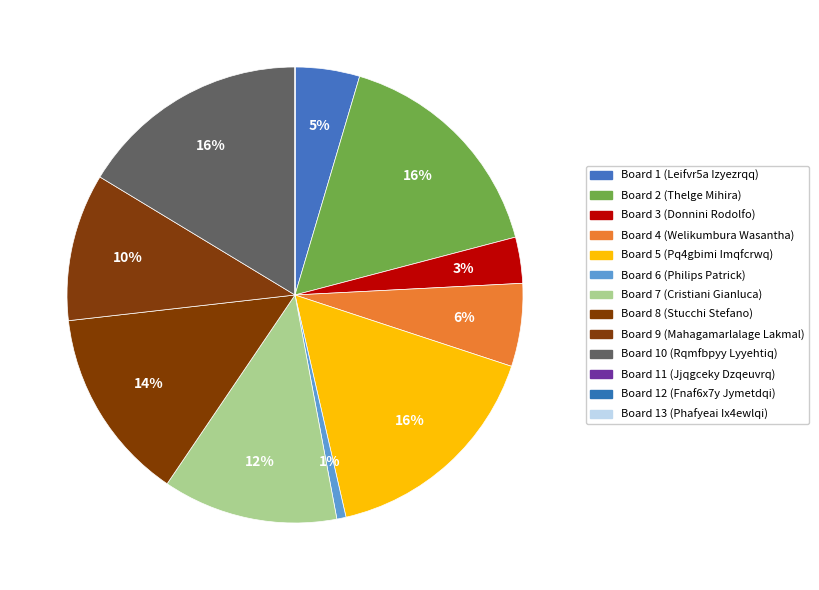

Which category has the smallest portion of the pie?

Board 11 (Jjqgceky Dzqeuvrq)